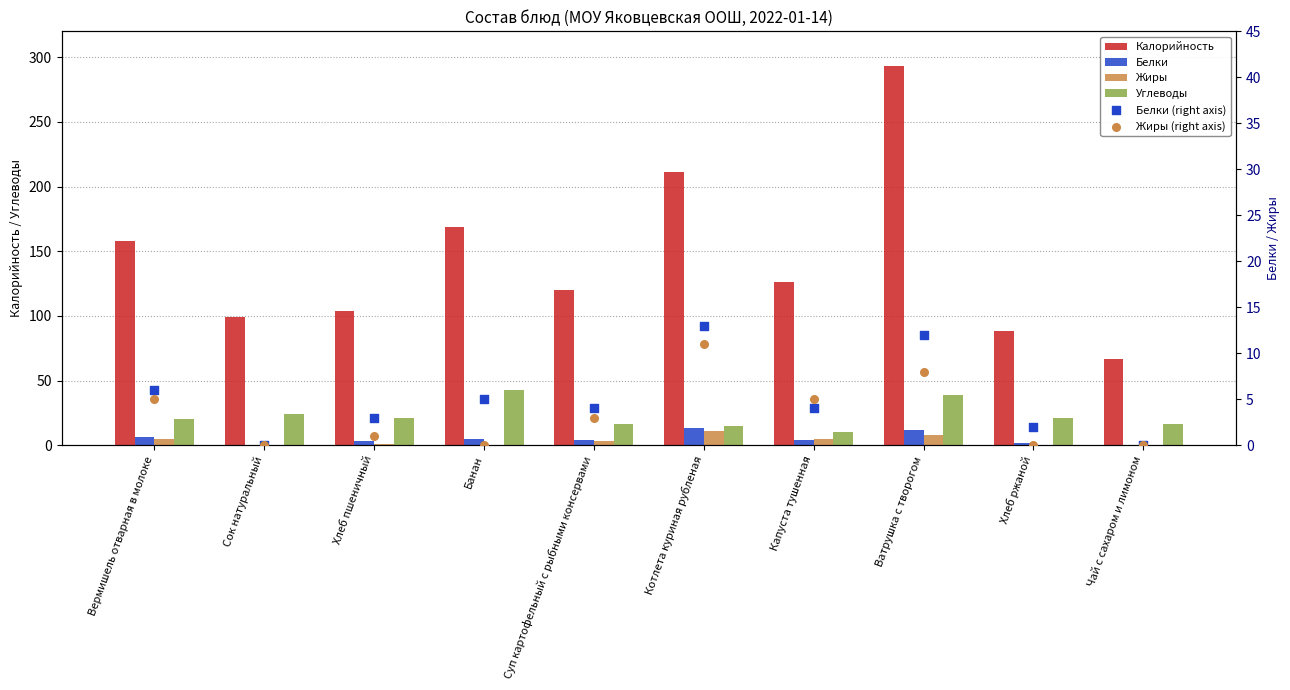

At which category is the sum across all series the highest?

Ватрушка с творогом